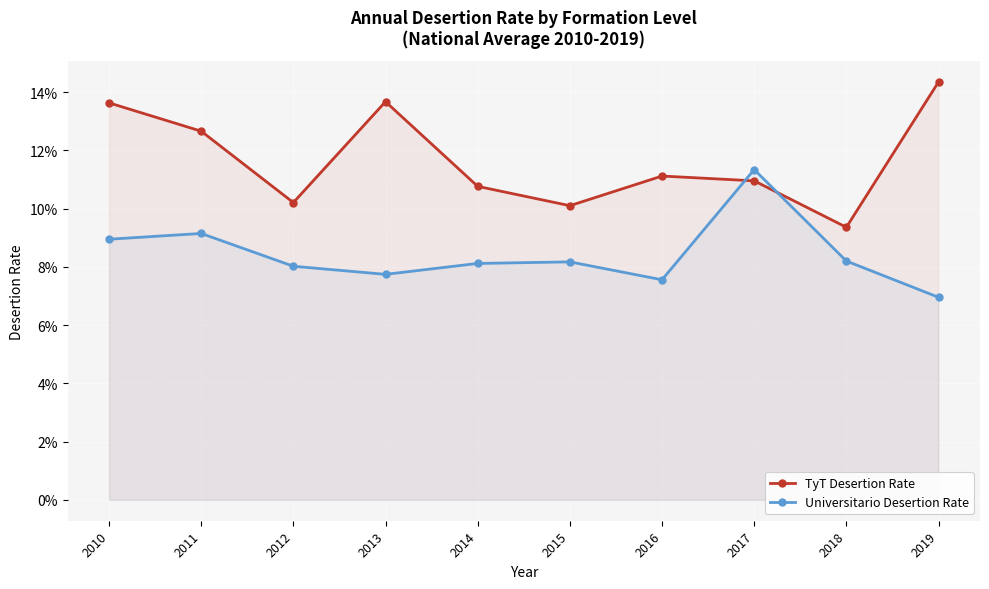

What are all the series names shown in the legend?

TyT Desertion Rate, Universitario Desertion Rate